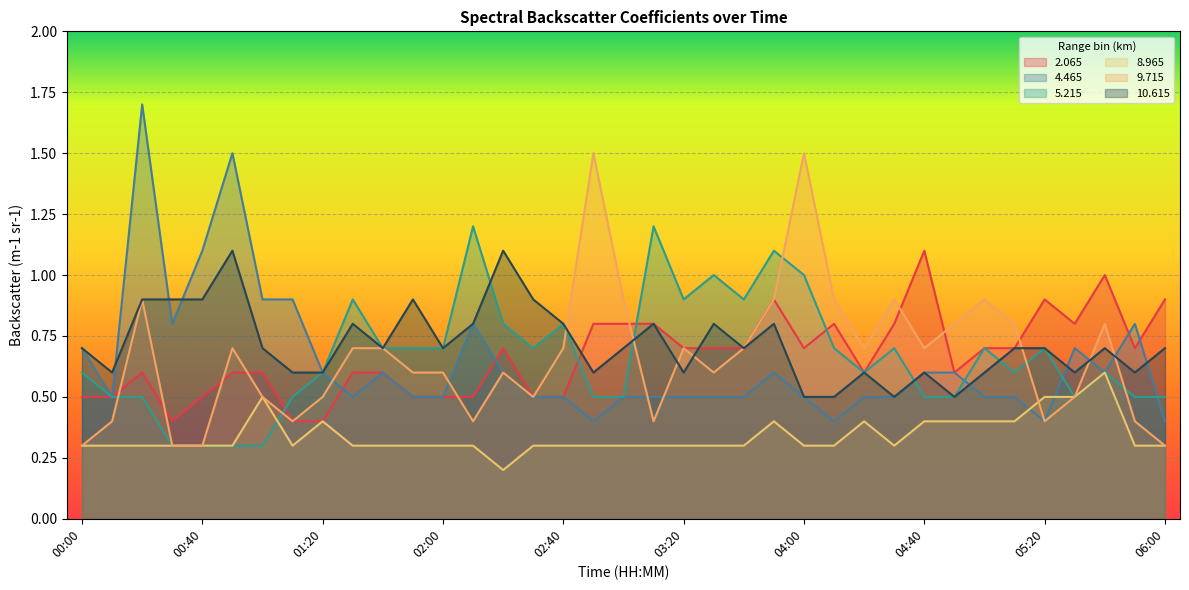

The value of   8.965 at 01:20 is 0.4. True or false?

True